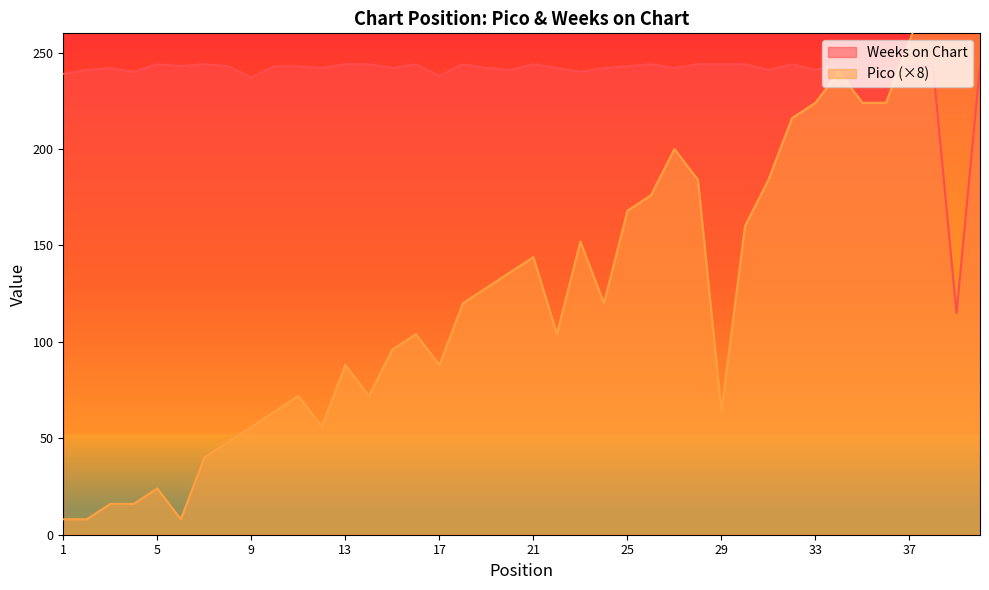

Rank the series by their average value, from highest to lowest.

Weeks on Chart, Pico